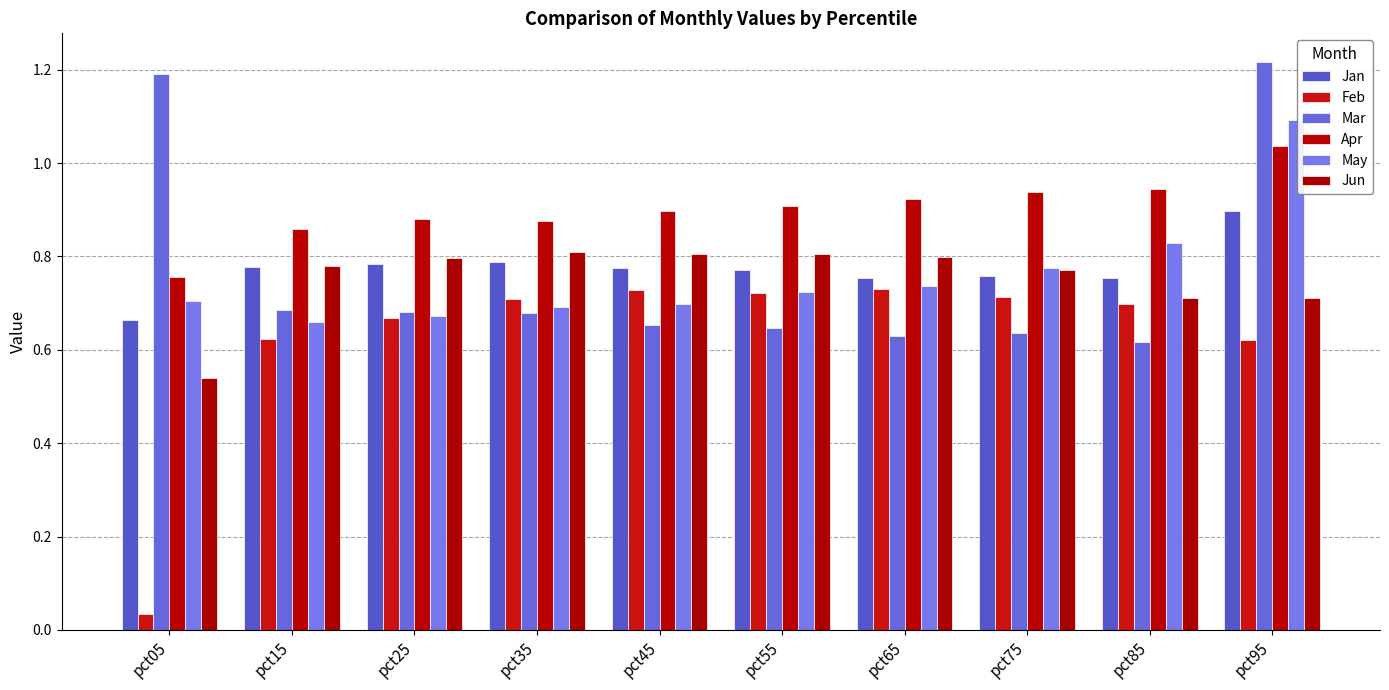

How many Jan values are between 0 and 1?

10